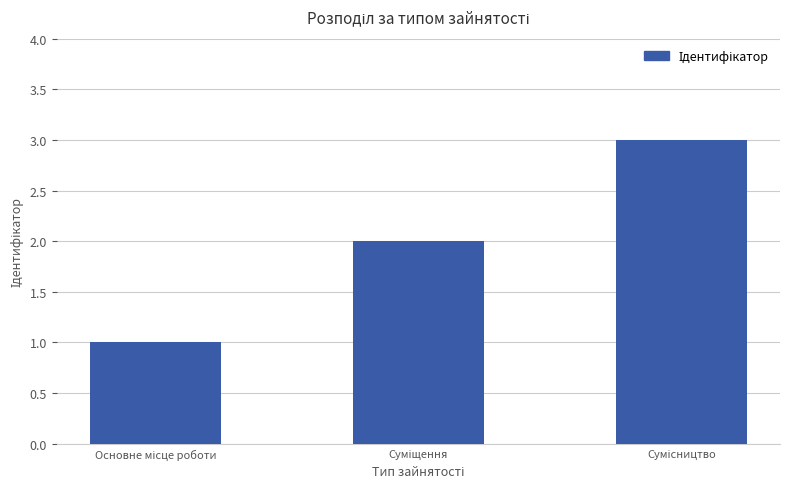

What is the sum of all values?

6